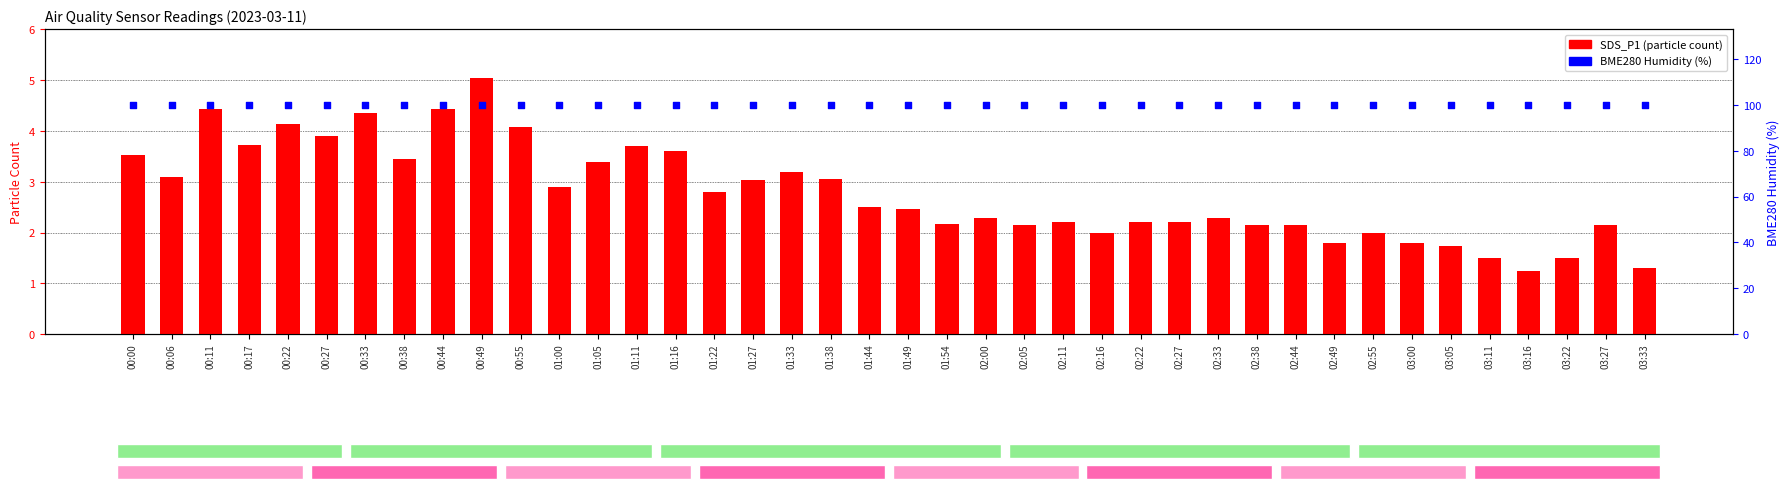

At which category is the sum across all series the highest?

00:49